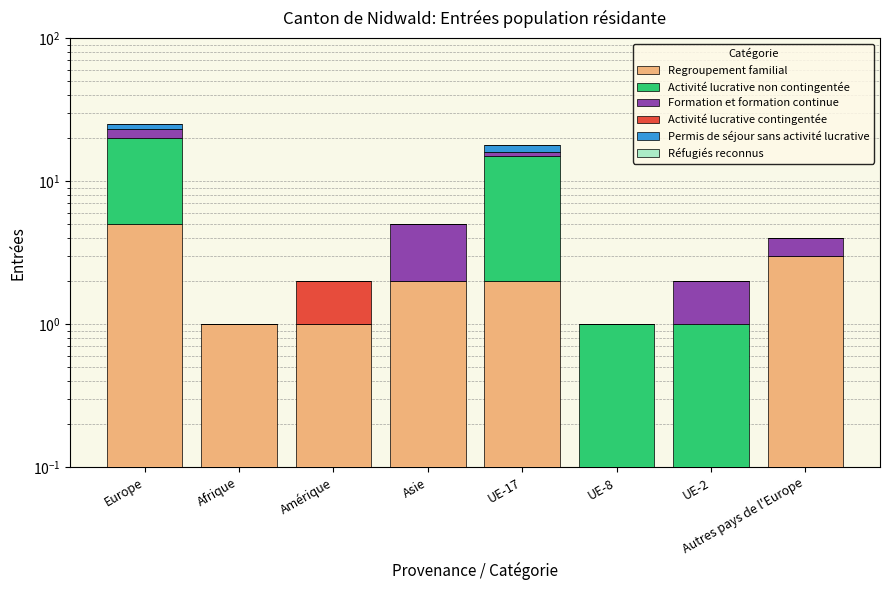

Which series has the widest spread of values?

Activité lucrative non contingentée